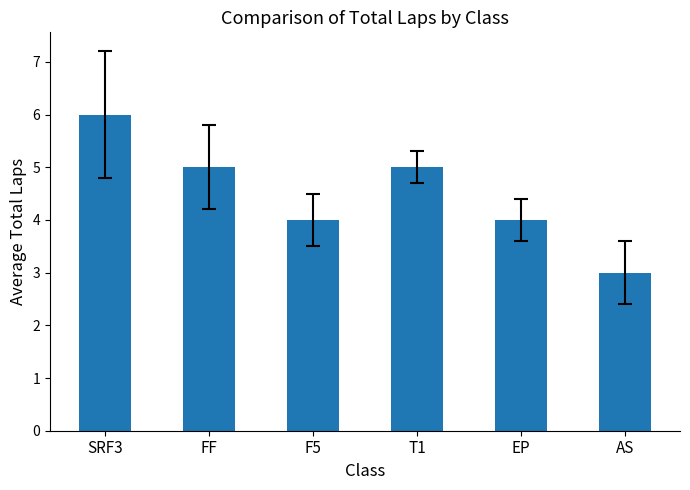

How many bars are there in total?

6